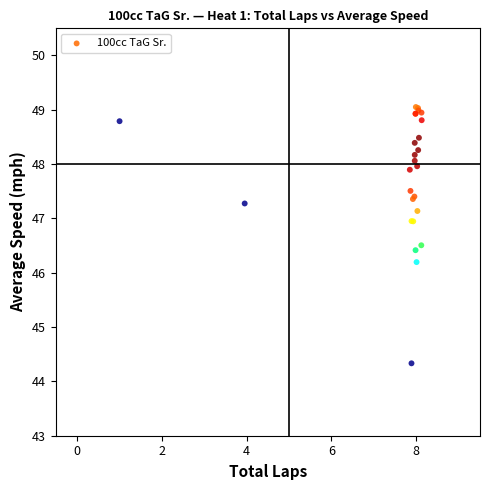

What Y value in the scatter plot is closest to 46?

46.2